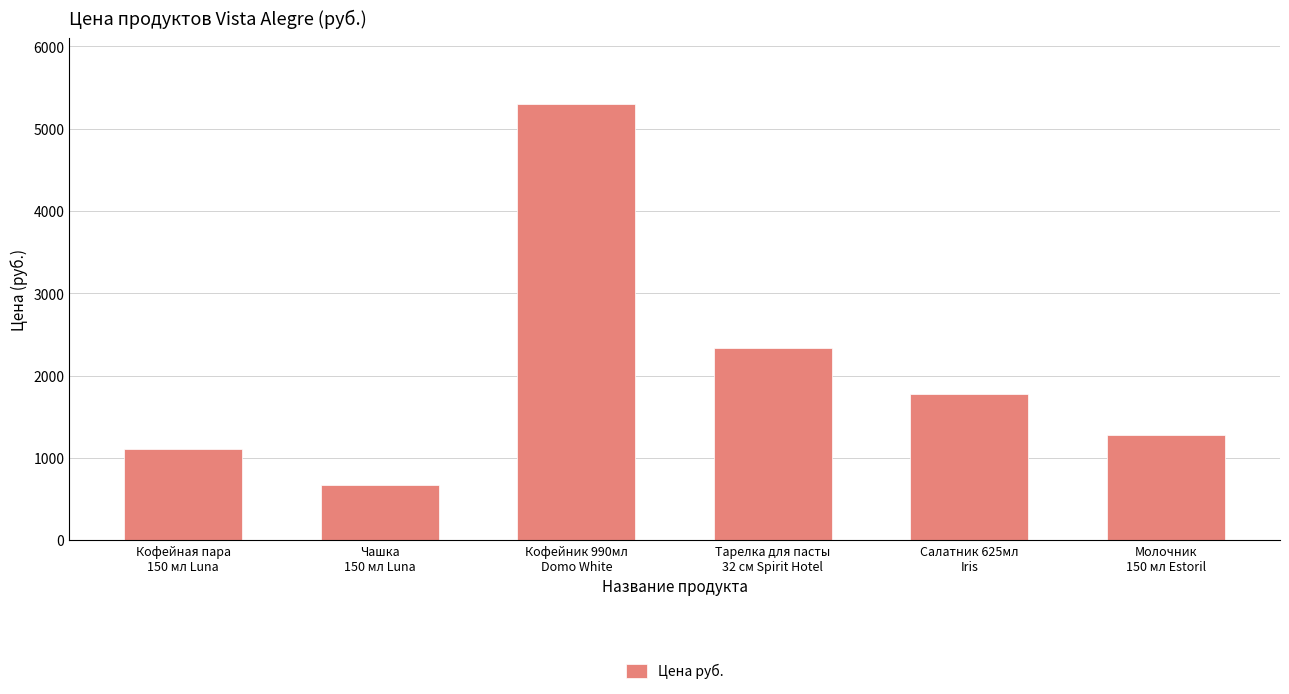

How many categories are shown in the chart?

6